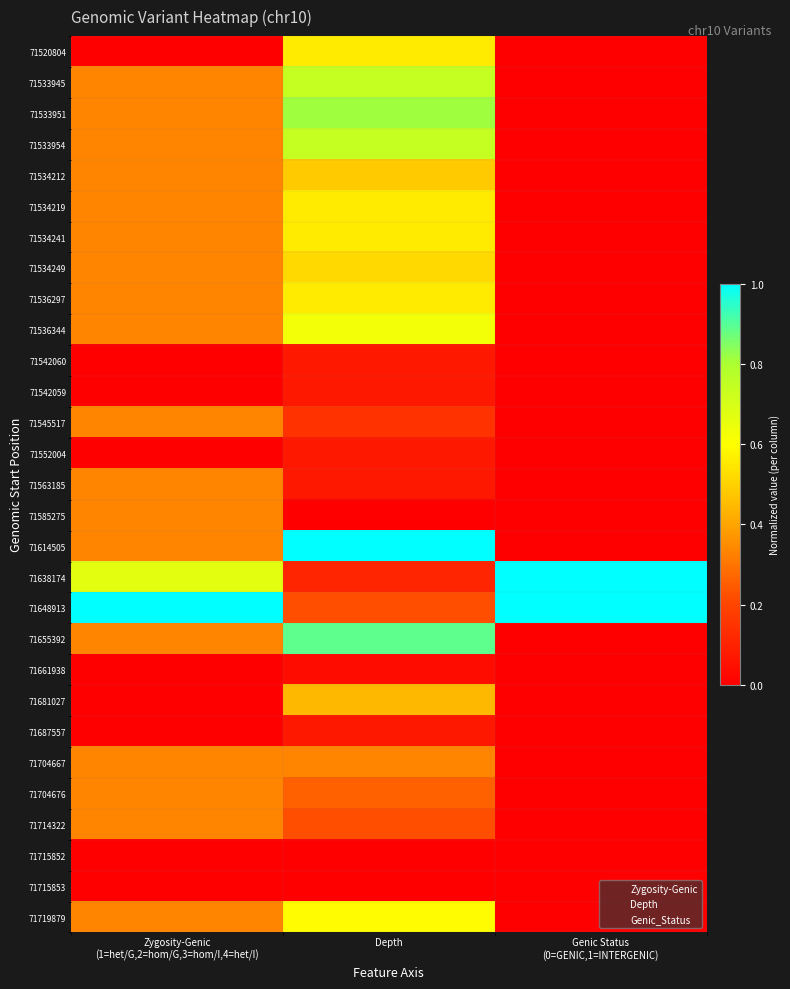

What is the total value across all series at Depth?

10.8